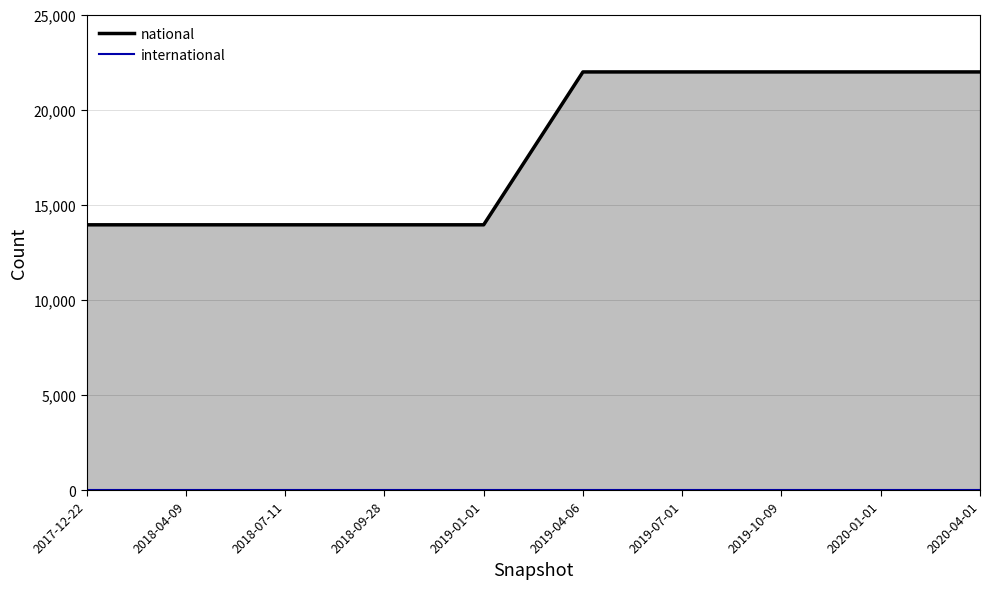

What is the label of the 9th point from the right?

2018-04-09